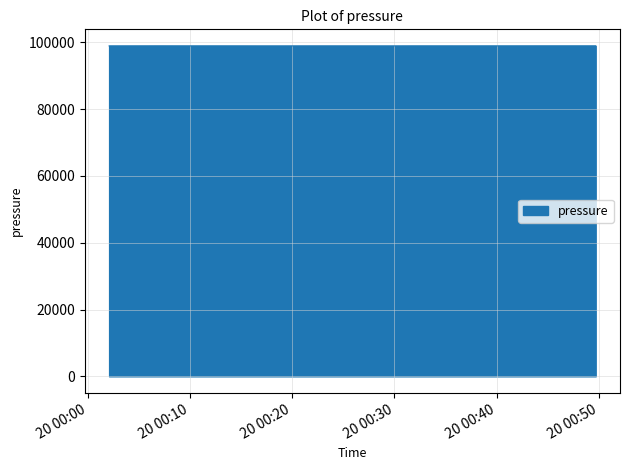

What is the maximum value shown in the chart?

98927.7